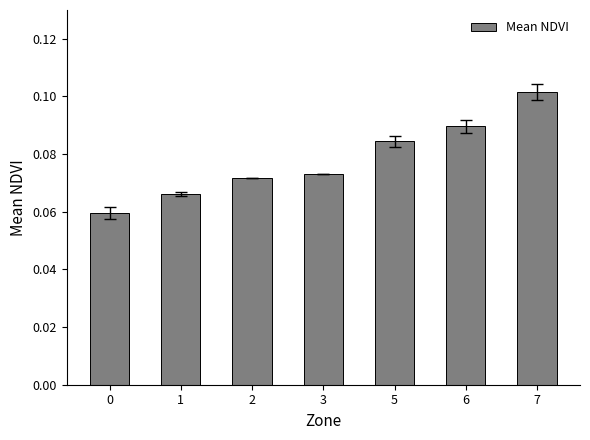

Are the bars grouped side by side (vs. stacked)?

No